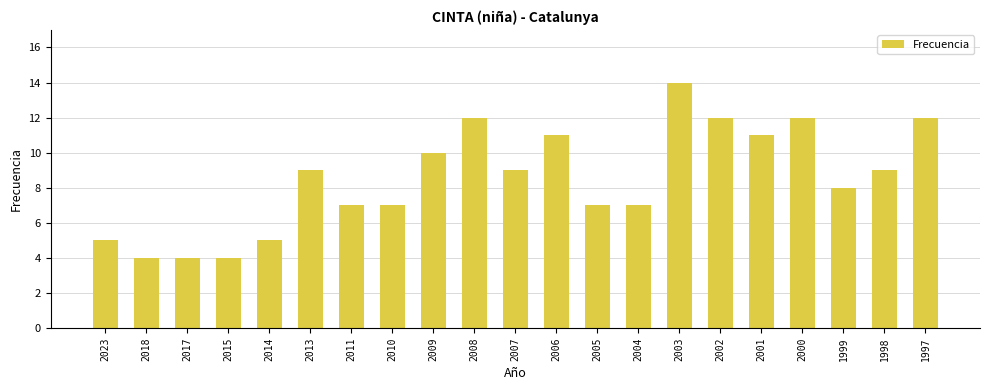

What is the minimum value shown in the chart?

4